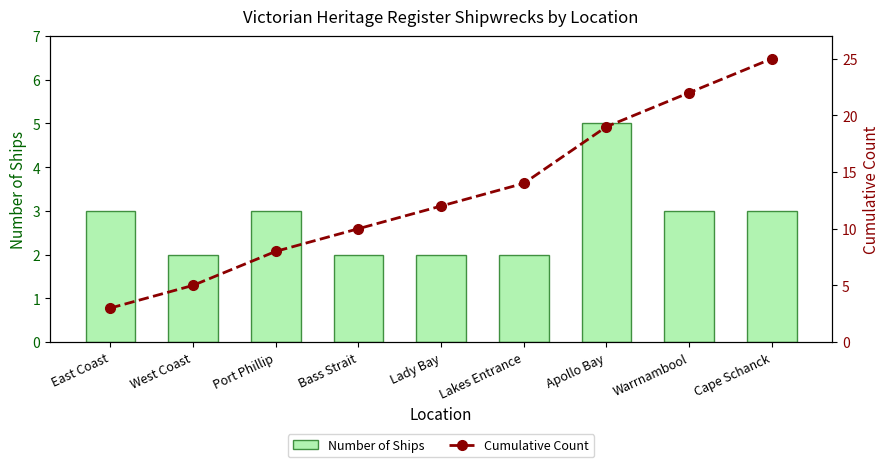

What is the difference between the highest and lowest values at Bass Strait?

8